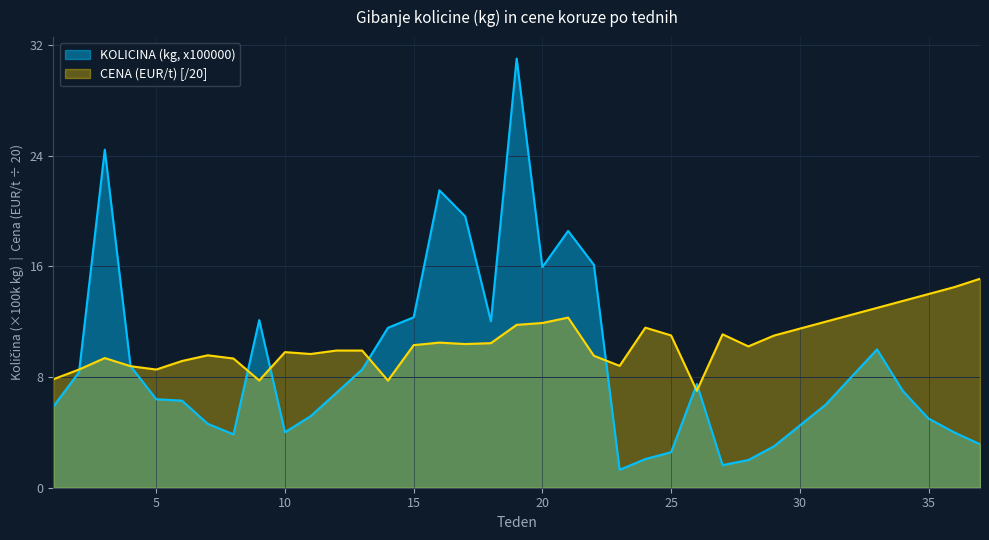

What is the sum of the KOLICINA (kg, x100000) values at 31 and 7?

10.6